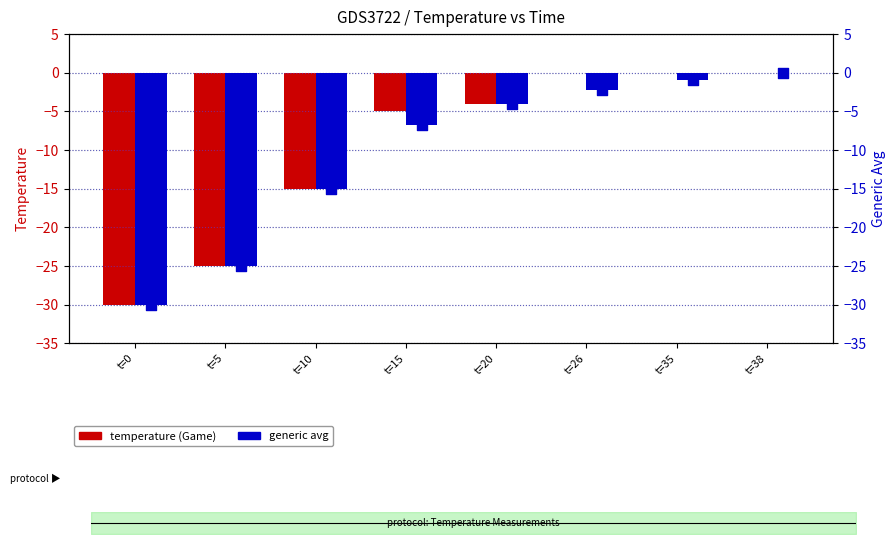

At which category is the sum across all series the highest?

t=38